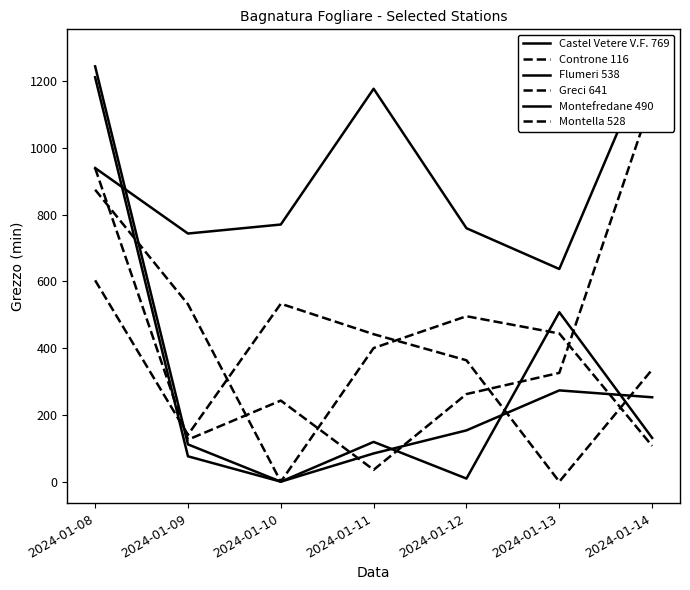

What is the value of the Montella 528 point at the 7th from the left?

107.1